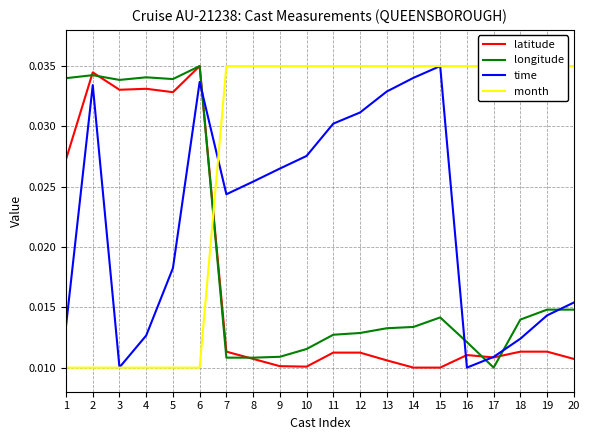

True or false: latitude has a value of 0.0 at 18.

False